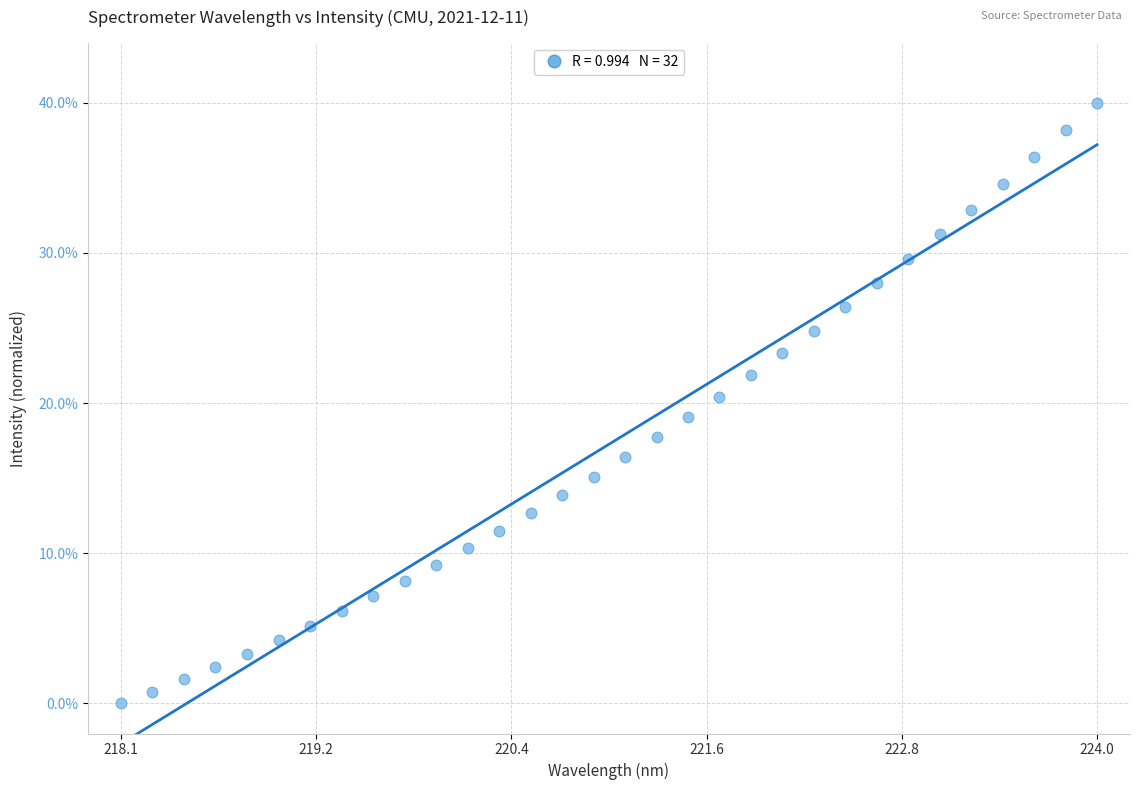

What is the range of X values (max minus min)?

5.9